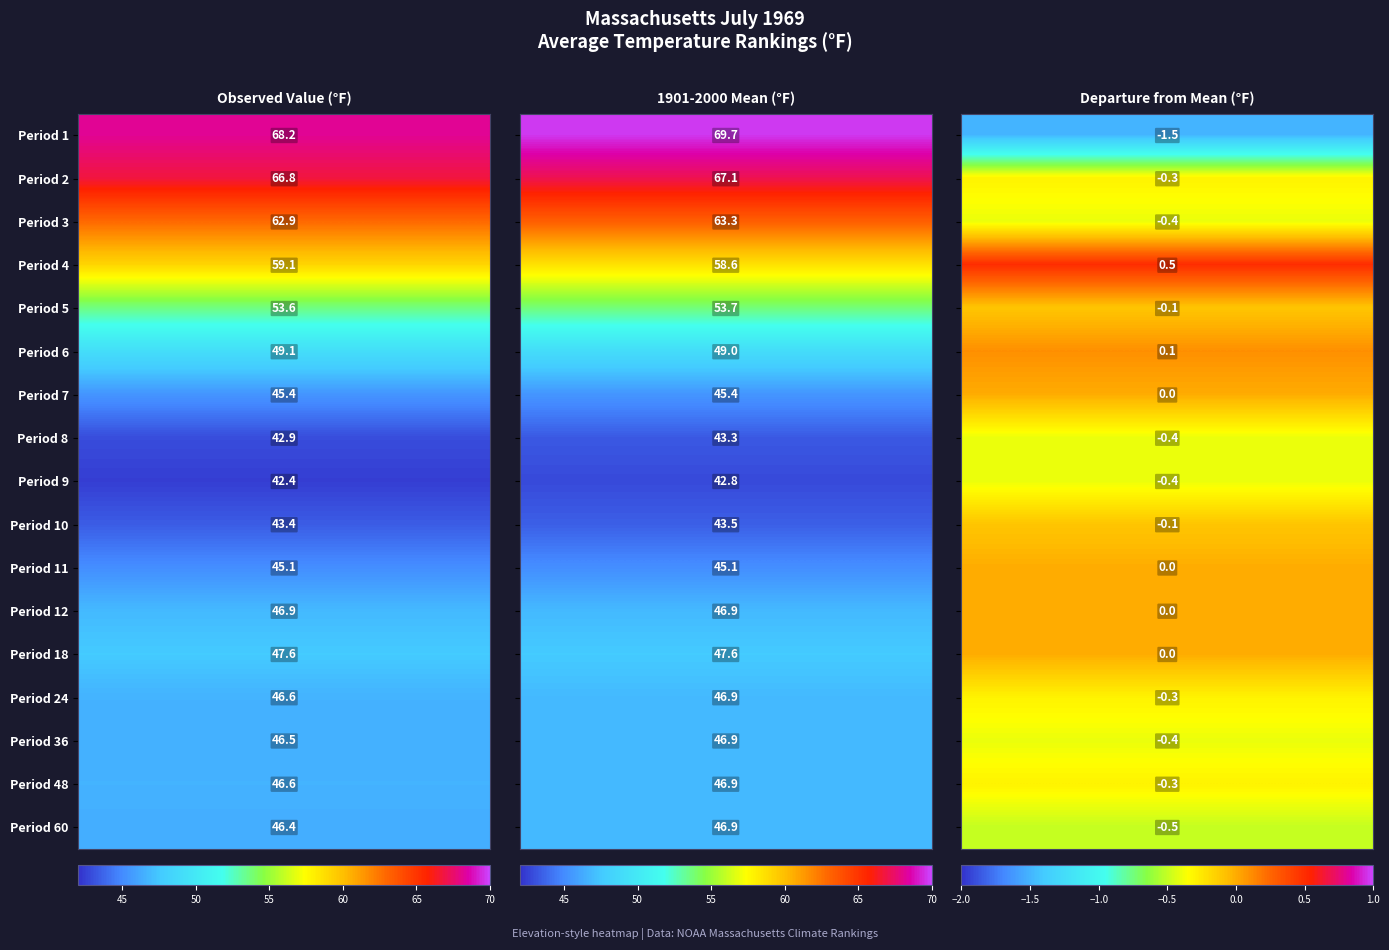

What is the difference between the maximum and minimum values in the 1 series?

71.2